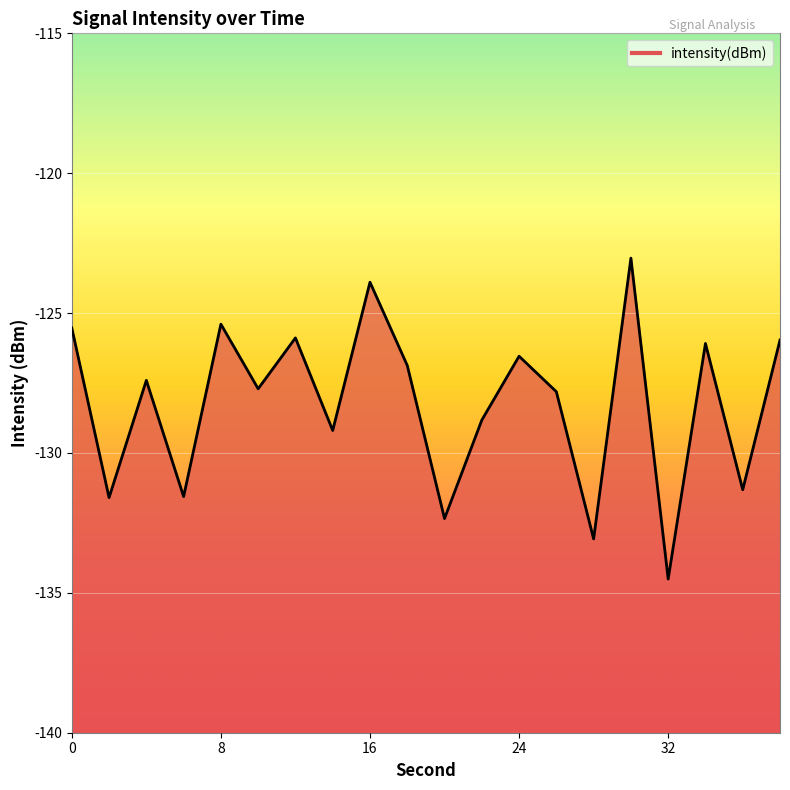

How many lines are shown in the chart?

1